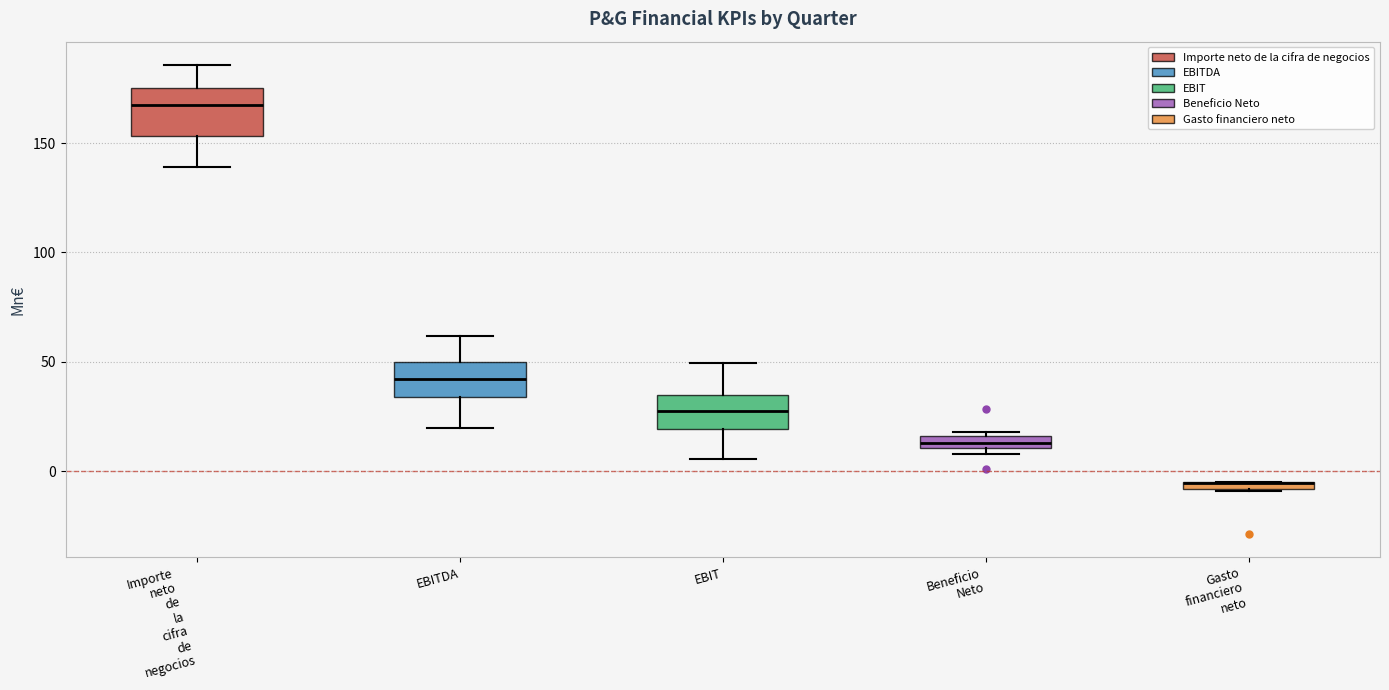

Where does the upper whisker of the box for EBITDA end on the y-axis? The values are not printed on the chart, so give them approximately, as read against the axis.

60